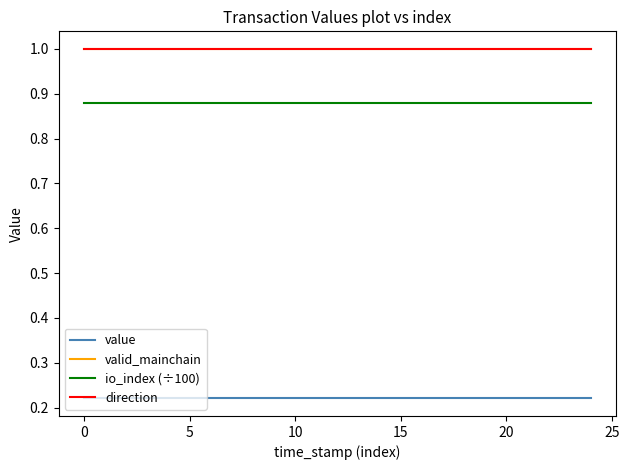

Does the chart have visible grid lines?

No